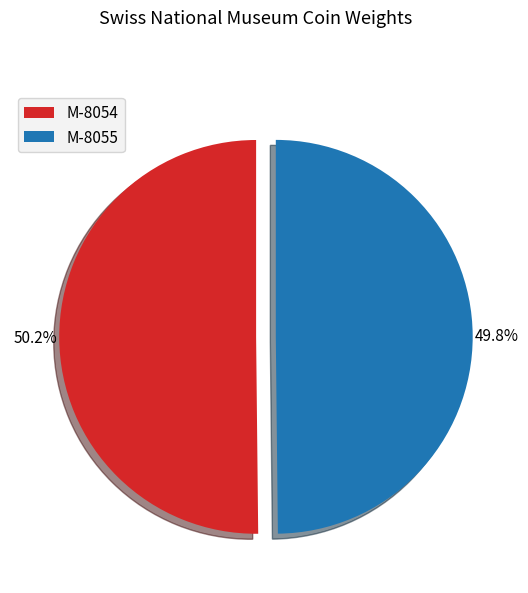

Approximately how many times larger is the value at M-8055 compared to M-8054?

1.0